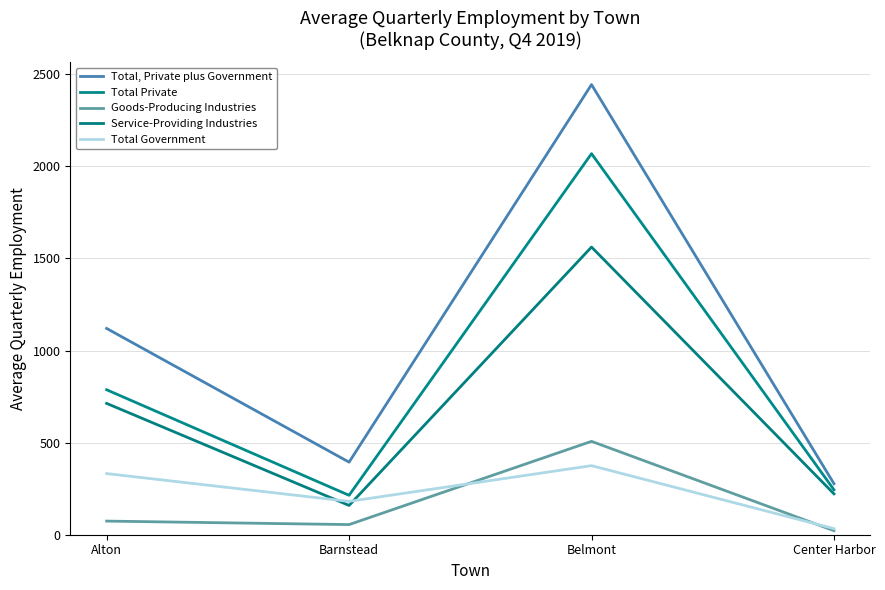

Which category has the highest value in the Goods-Producing Industries series?

Belmont